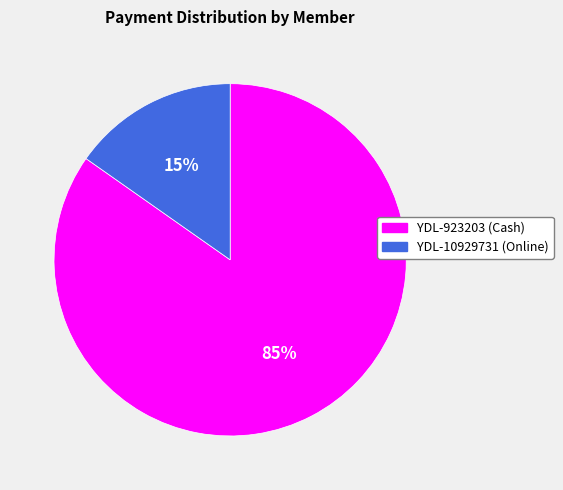

How many slices are in this pie chart?

2